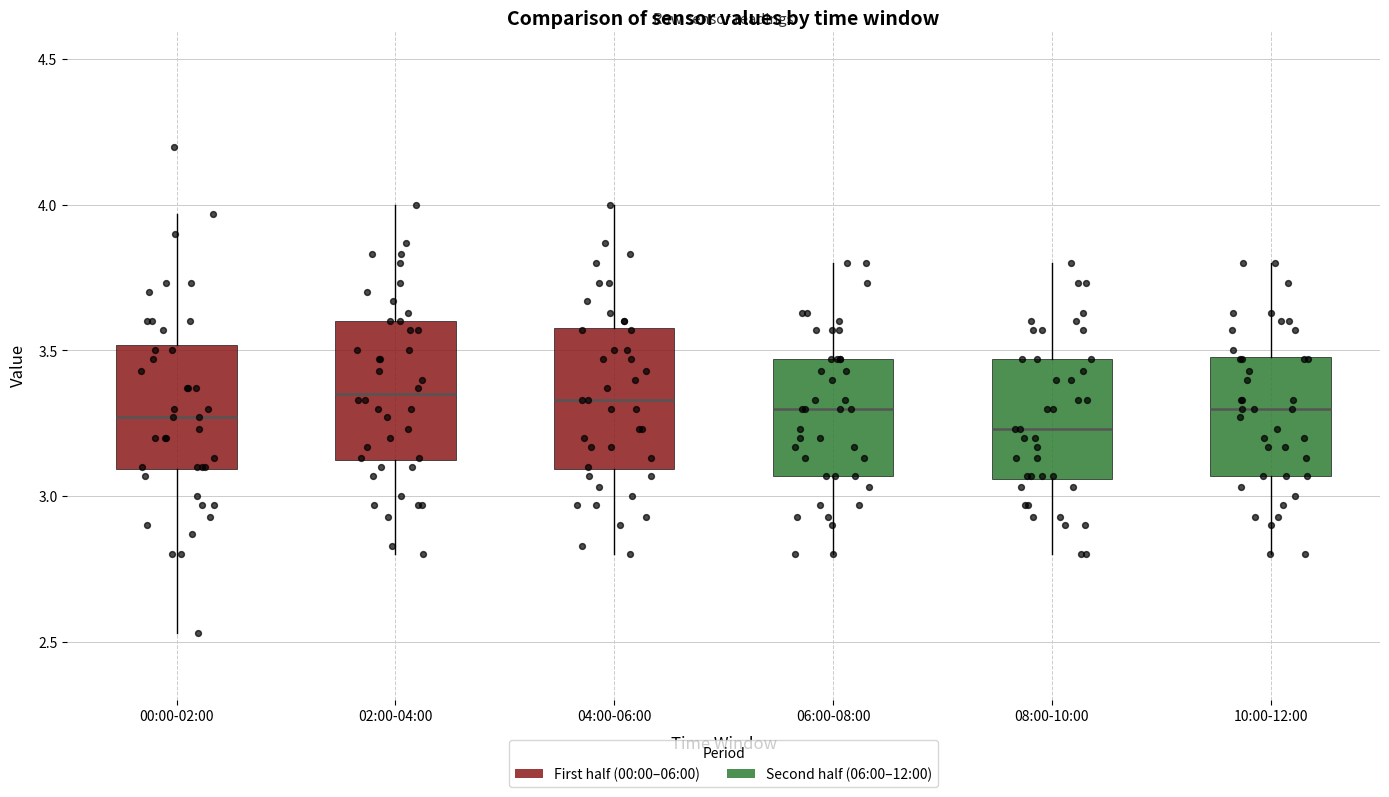

Where does the lower whisker of the box for 08:00-10:00 end on the y-axis? The values are not printed on the chart, so give them approximately, as read against the axis.

2.80